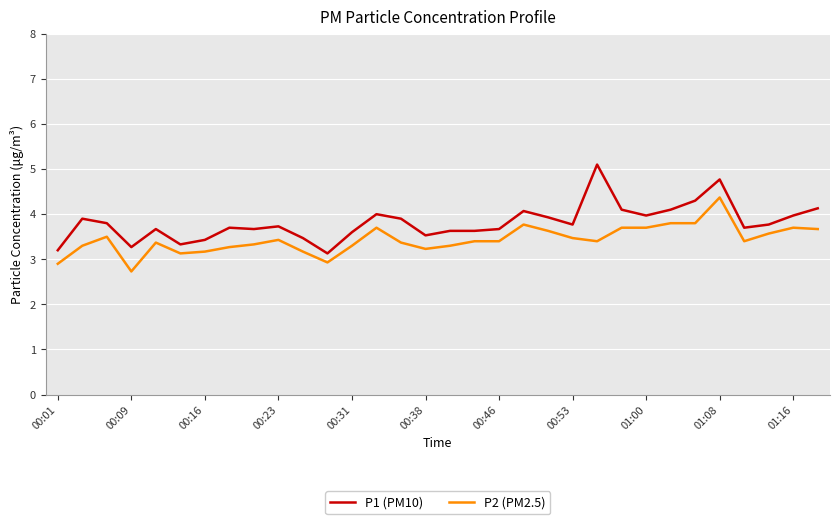

Reading right to left, extract all data points from this chart.

P1 (PM10): 4.1	4.0	3.8	3.7	4.8	4.3	4.1	4.0	4.1	5.1	3.8	3.9	4.1	3.7	3.6	3.6	3.5	3.9	4.0	3.6	3.1	3.5	3.7	3.7	3.7	3.4	3.3	3.7	3.3	3.8	3.9	3.2
P2 (PM2.5): 3.7	3.7	3.6	3.4	4.4	3.8	3.8	3.7	3.7	3.4	3.5	3.6	3.8	3.4	3.4	3.3	3.2	3.4	3.7	3.3	2.9	3.2	3.4	3.3	3.3	3.2	3.1	3.4	2.7	3.5	3.3	2.9